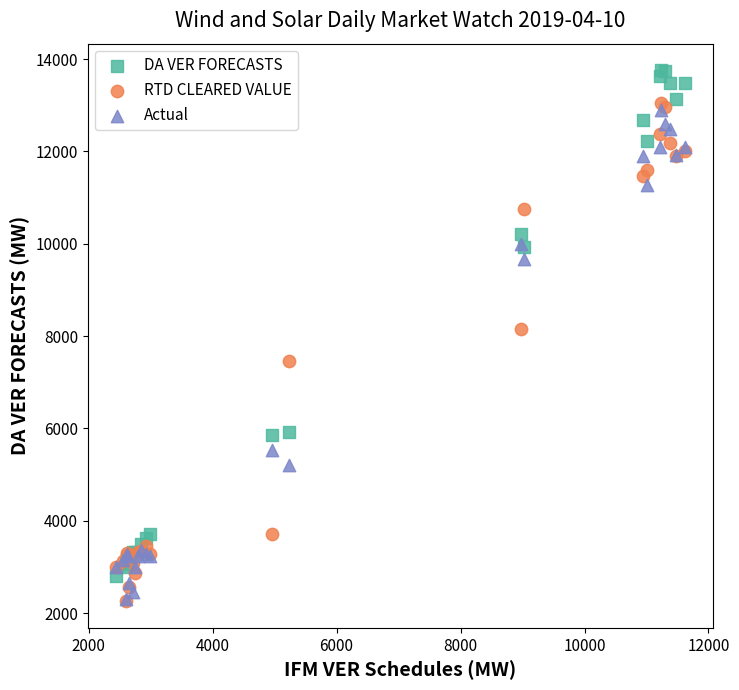

Across all series, what Y value is closest to 8007?

8149.3